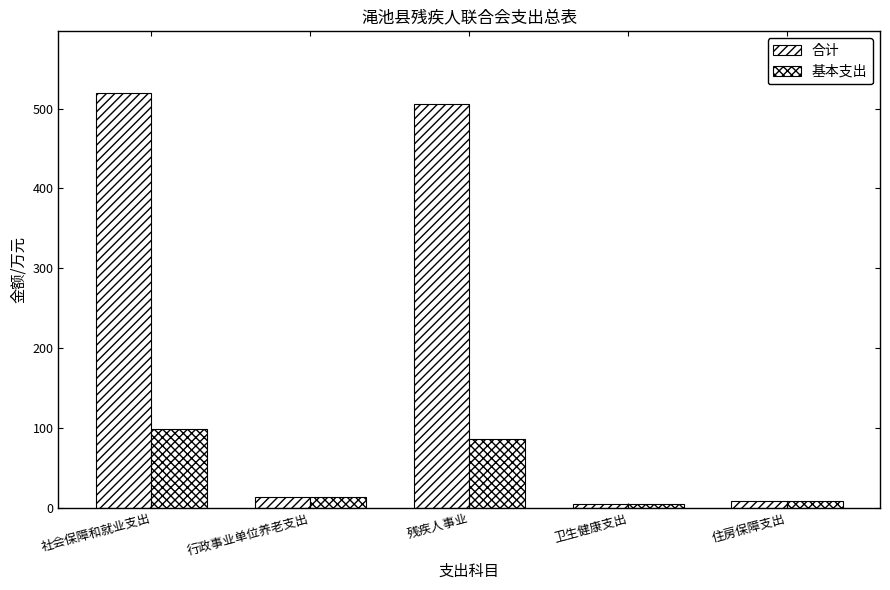

What position from the left is 社会保障和就业支出?

1